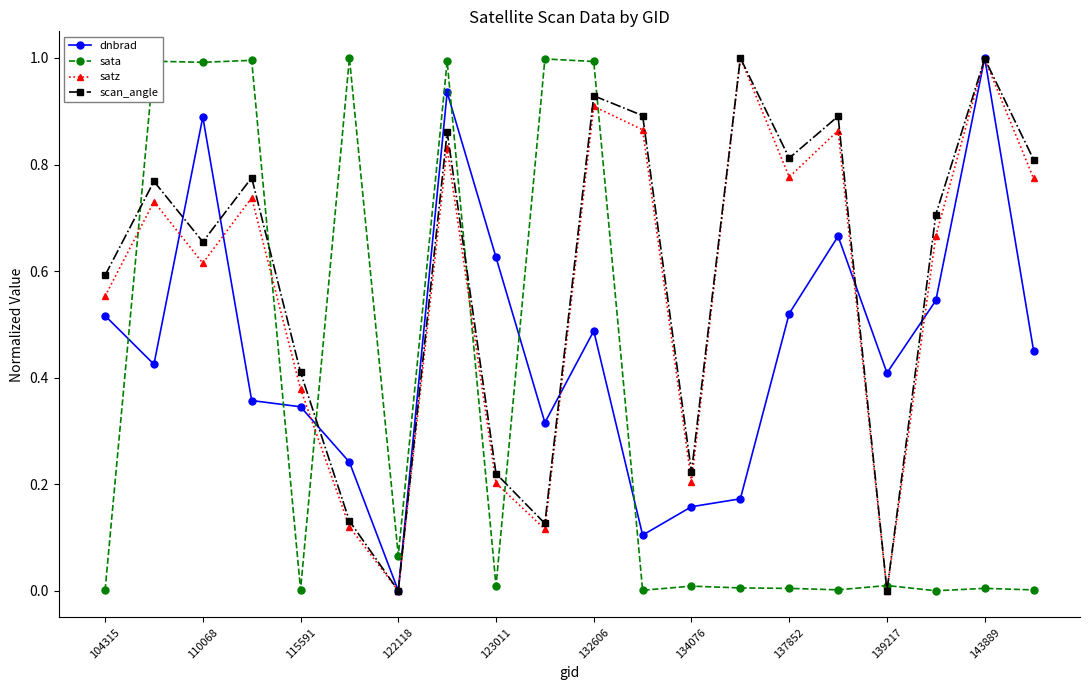

In satz, how many points are lower than both neighbors (excluding endpoints)?

6